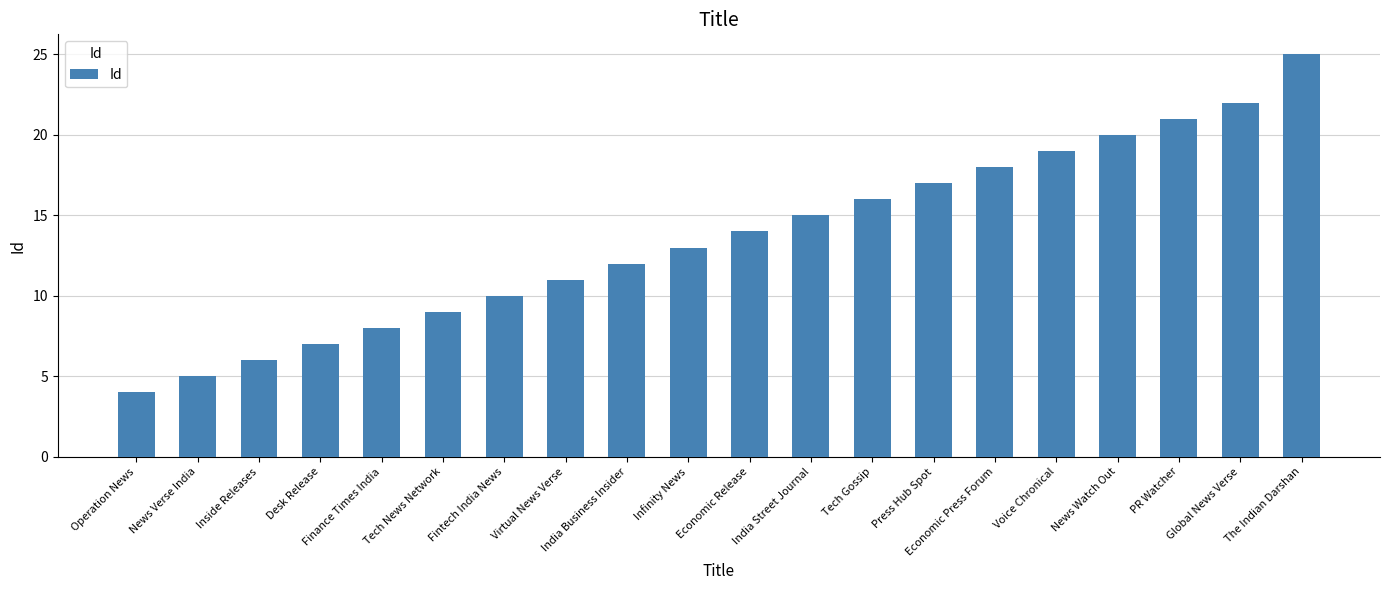

What is the change in value from Tech News Network to Voice Chronical?

+10